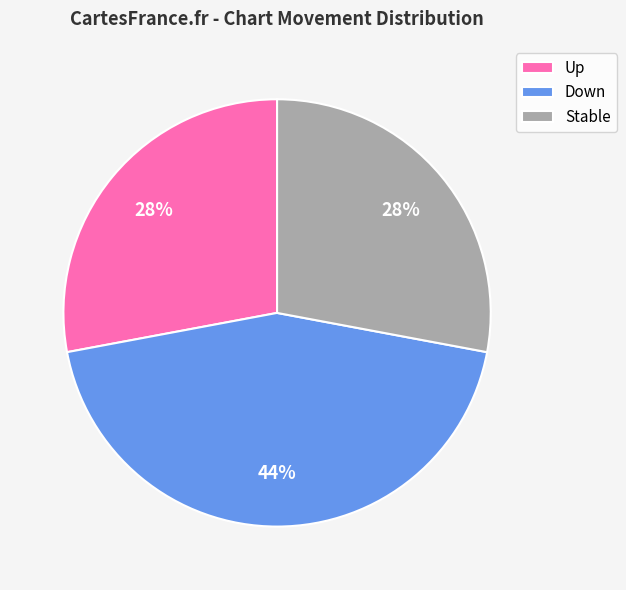

Count the number of slices in the pie.

3